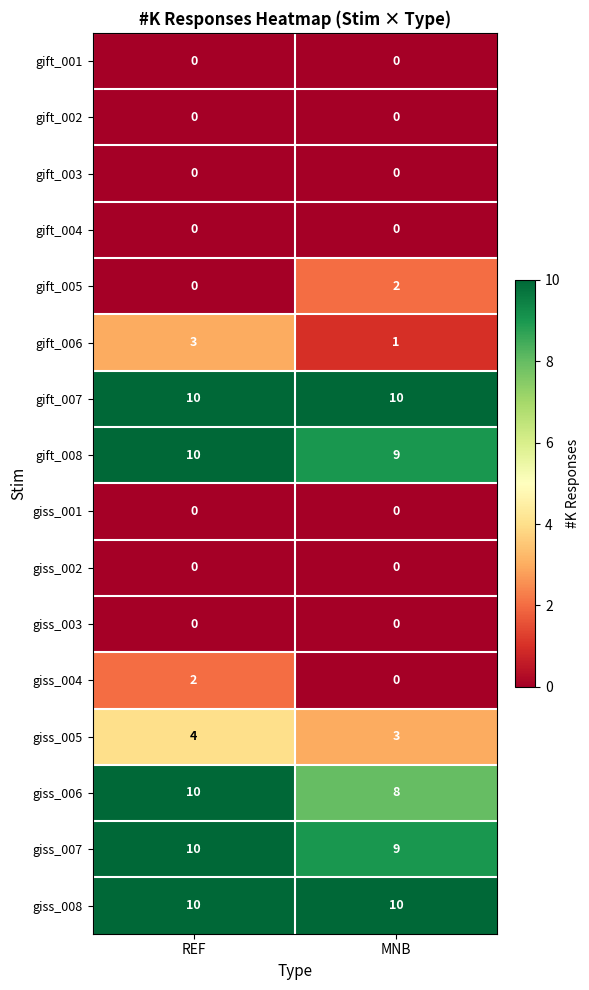

At which category is the sum across all series the highest?

REF